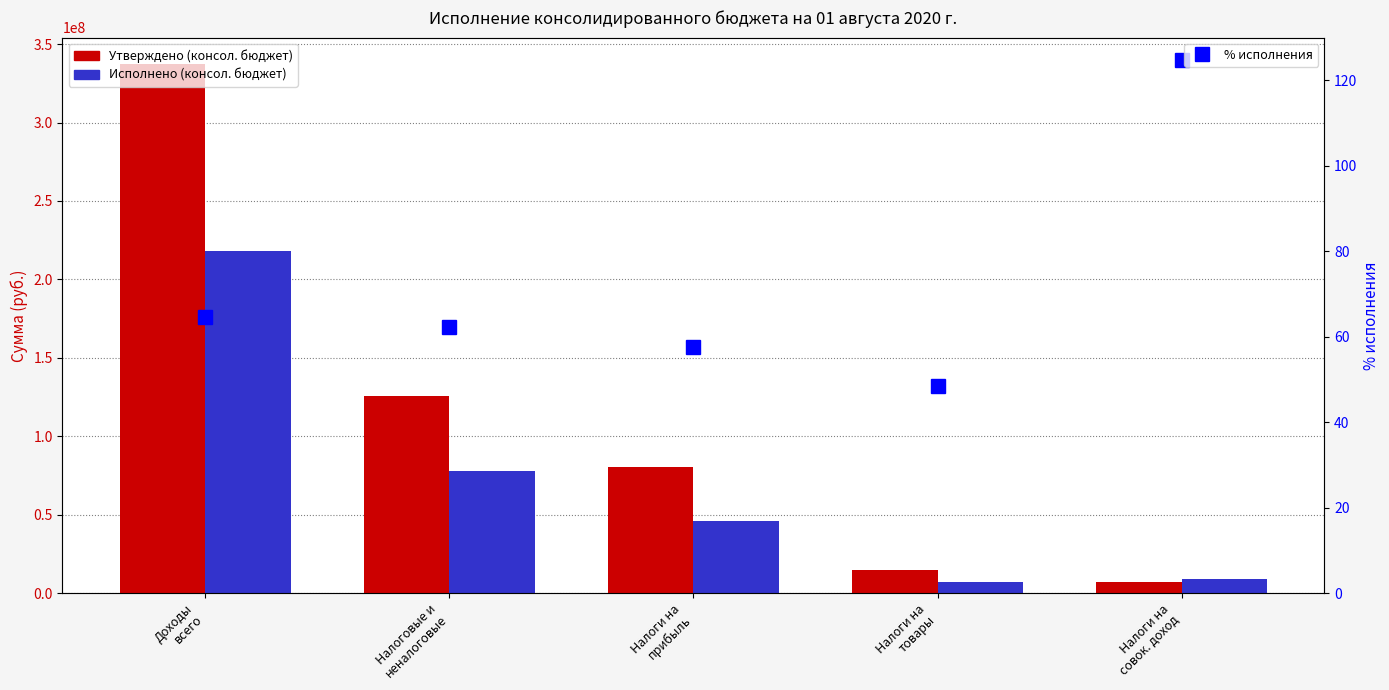

What is the spread (max minus min) of values at Налоговые и
неналоговые?

125452650.1